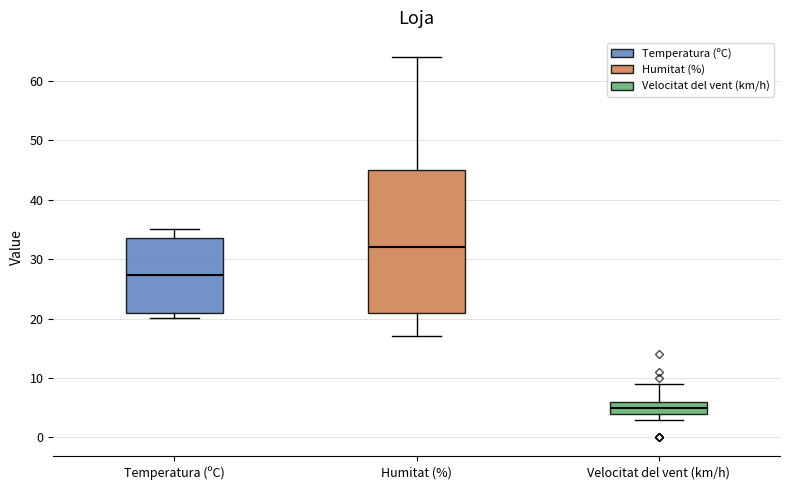

Reading left to right, transcribe this box plot: for each box, give where its median line is, the range the box spans, and where its two whiskers end, as read against the y-axis. The values are not printed on the chart, so give them approximately, as read against the axis.

Temperatura (ºC): median 27, box 21 to 34, whiskers 20 to 35
Humitat (%): median 32, box 21 to 45, whiskers 17 to 64
Velocitat del vent (km/h): median 5, box 4 to 6, whiskers 3 to 9